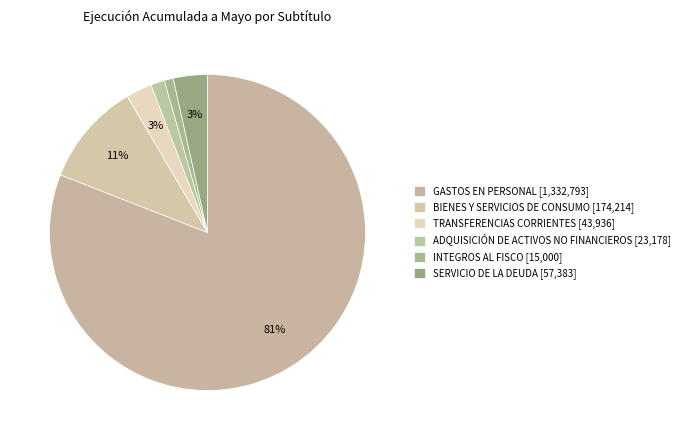

To the nearest percent, what is the difference between the largest and smallest slice percentages?

80%